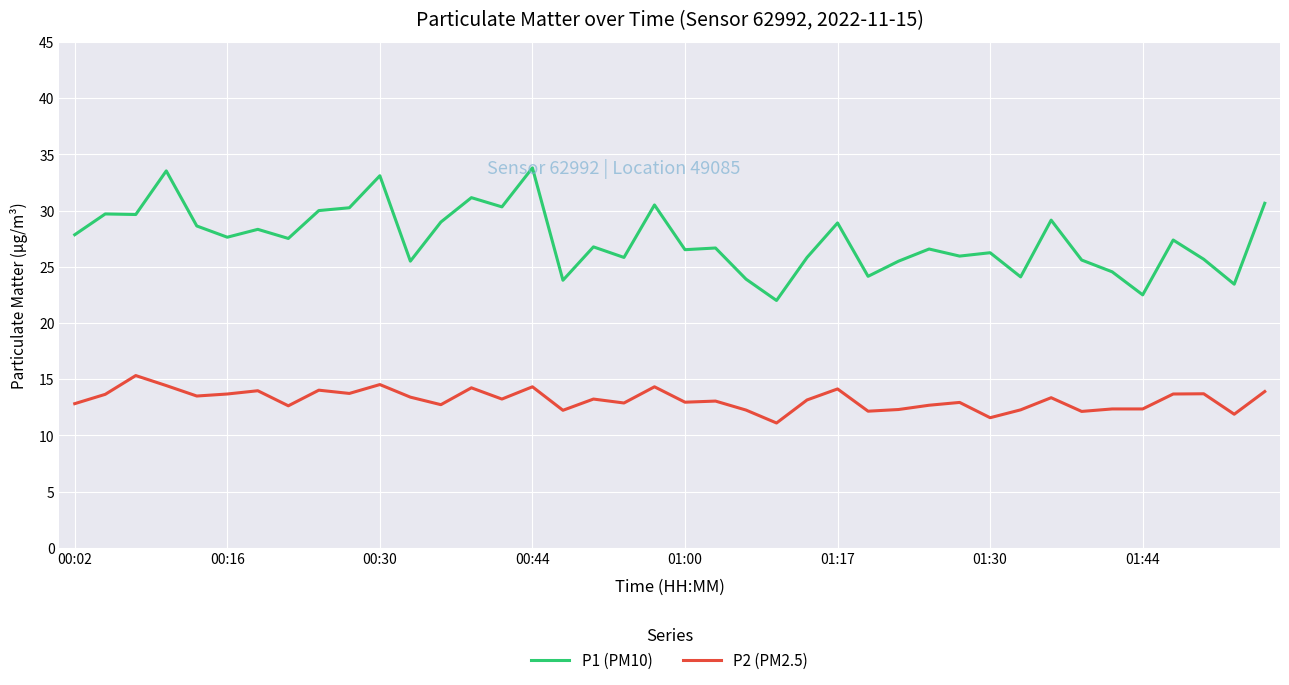

What is the maximum value for P2 (PM2.5)?

15.3